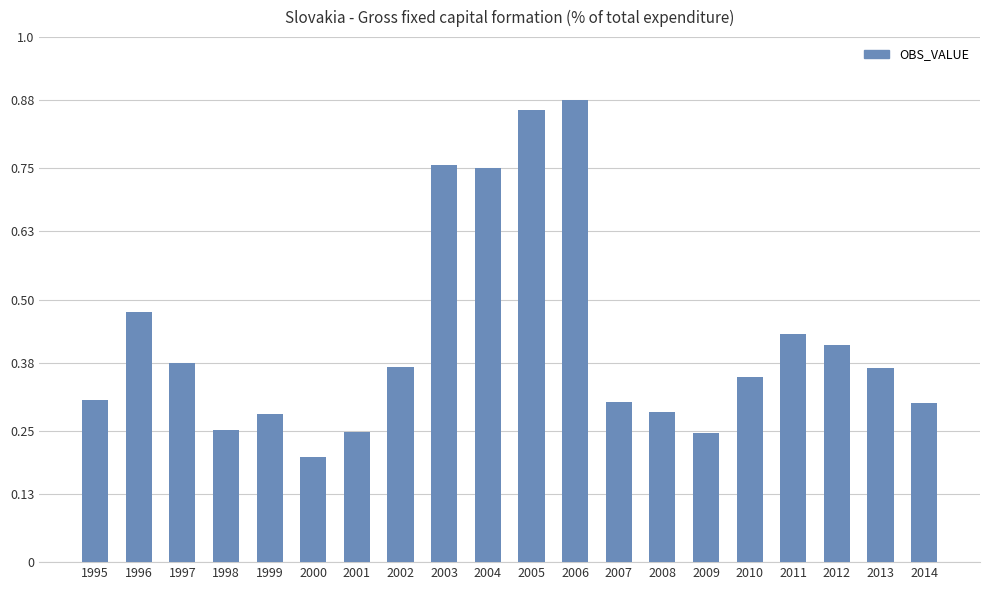

Which label corresponds to the smallest value in the chart?

2000